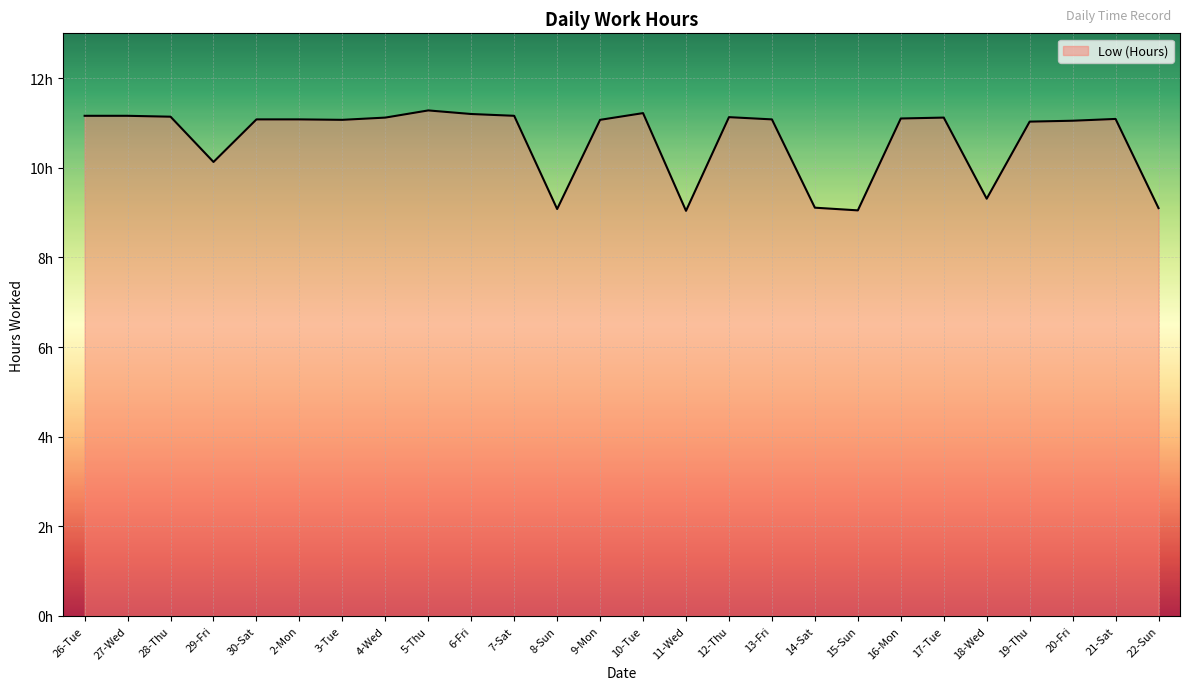

What is the approximate value at 6-Fri?

11.2